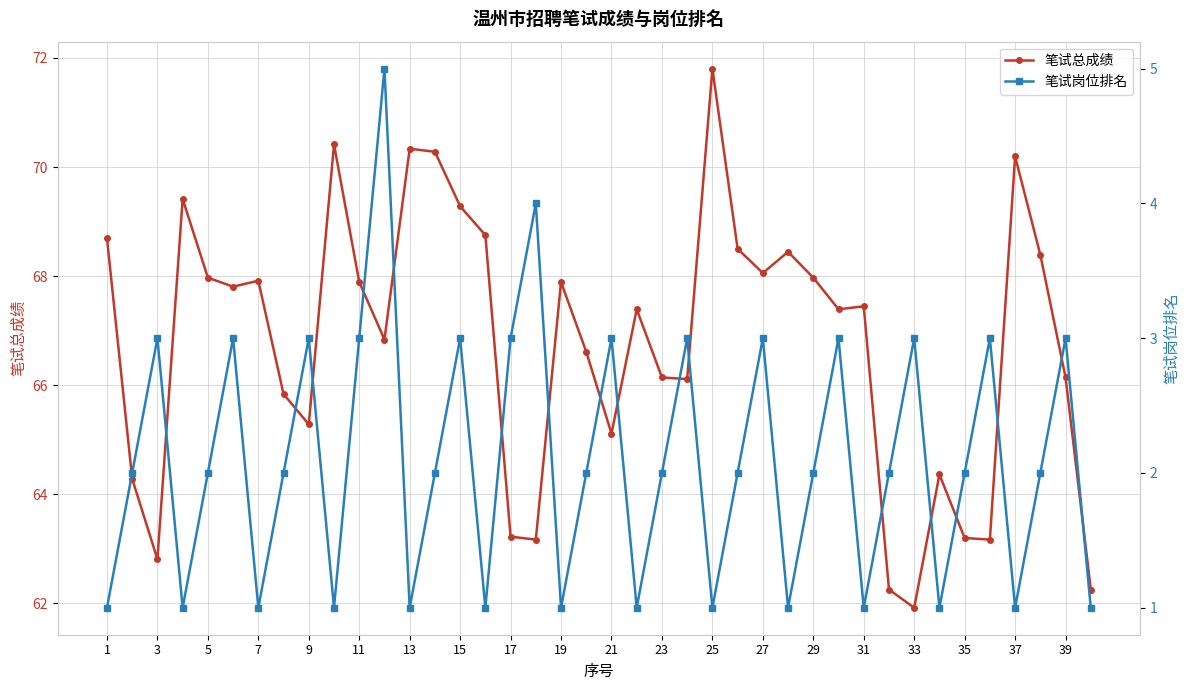

Reading right to left, list all the values displayed in this chart.

笔试总成绩: 62.2	66.1	68.4	70.2	63.2	63.2	64.4	61.9	62.2	67.4	67.4	68.0	68.4	68.1	68.5	71.8	66.1	66.1	67.4	65.1	66.6	67.9	63.2	63.2	68.8	69.3	70.3	70.3	66.8	67.9	70.4	65.3	65.8	67.9	67.8	68.0	69.4	62.8	64.3	68.7
笔试岗位排名: 1.0	3.0	2.0	1.0	3.0	2.0	1.0	3.0	2.0	1.0	3.0	2.0	1.0	3.0	2.0	1.0	3.0	2.0	1.0	3.0	2.0	1.0	4.0	3.0	1.0	3.0	2.0	1.0	5.0	3.0	1.0	3.0	2.0	1.0	3.0	2.0	1.0	3.0	2.0	1.0